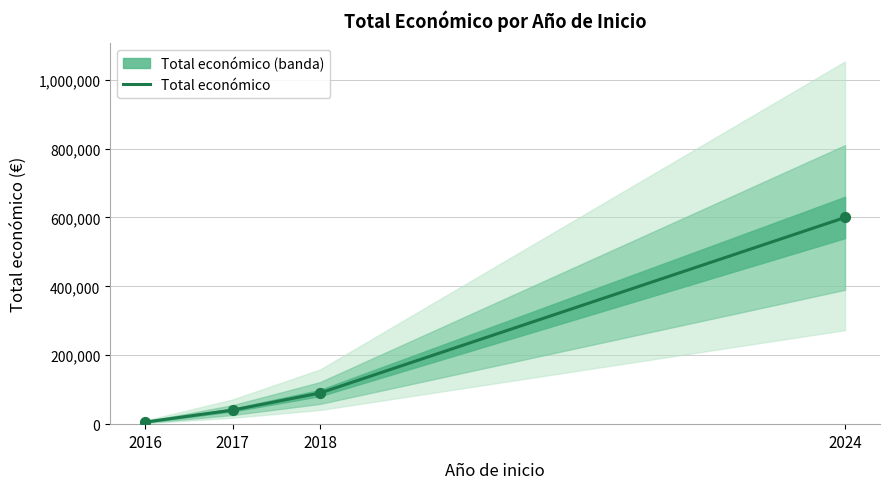

Which has a higher value, 2018 or 2024?

2024